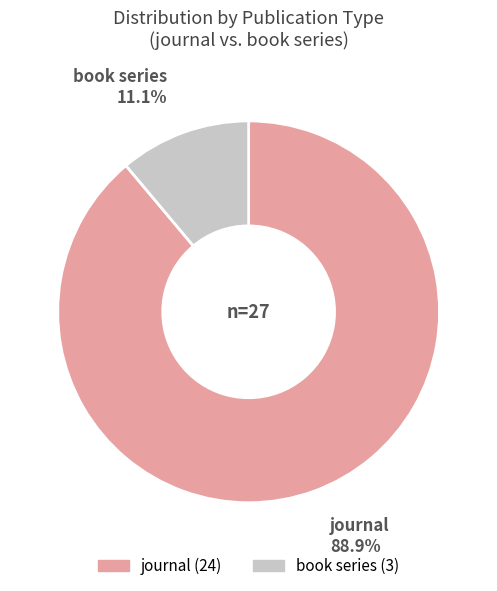

What is the smallest slice in the pie chart?

book series